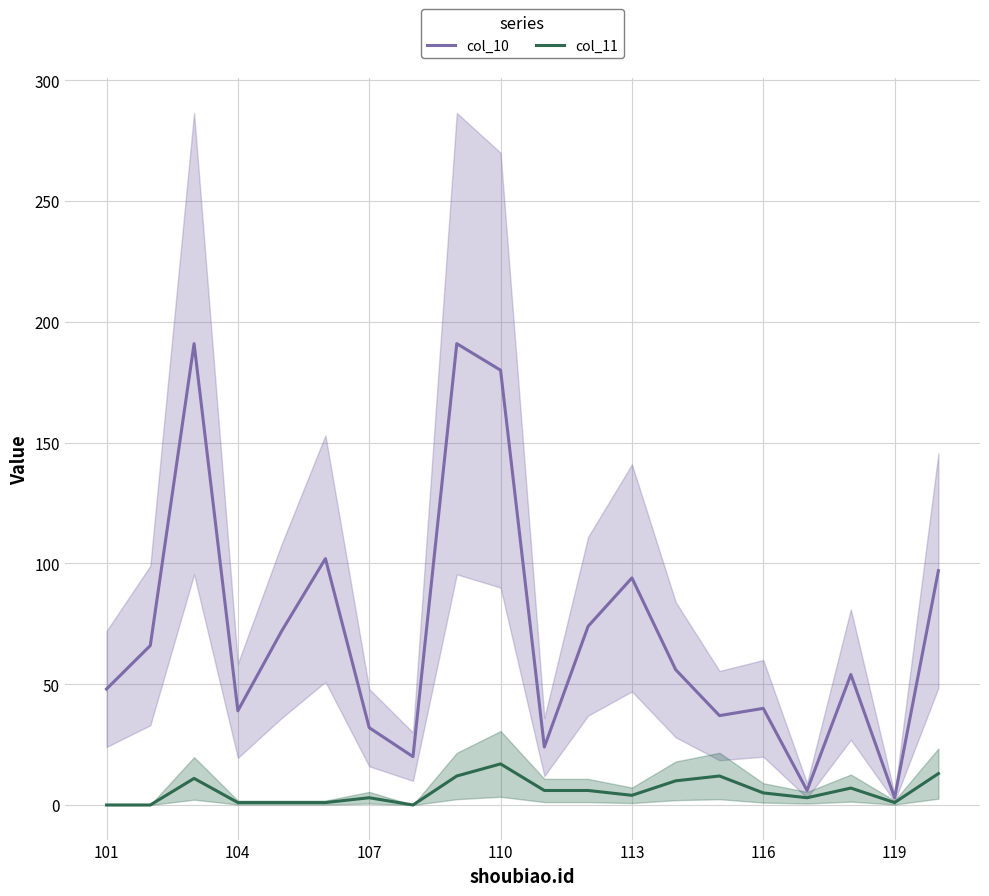

What is the spread (max minus min) of values at 113?

90